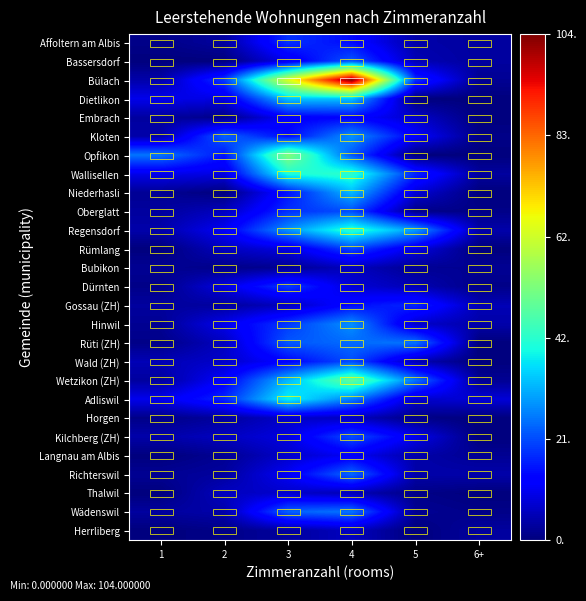

Which label corresponds to the largest value in the chart?

4